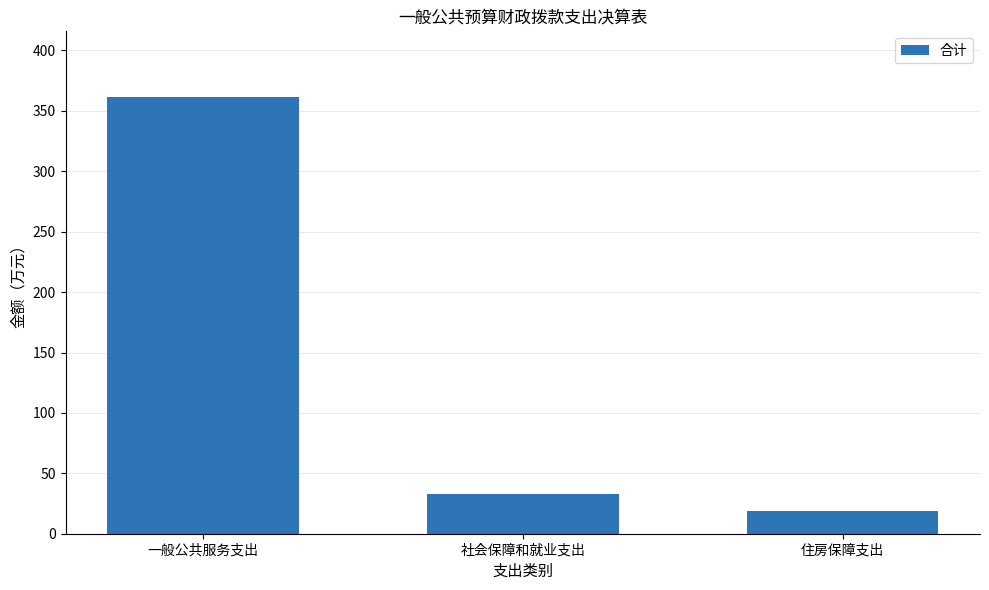

Reading right to left, what are all the values shown in this chart?

18.9	33.0	361.6